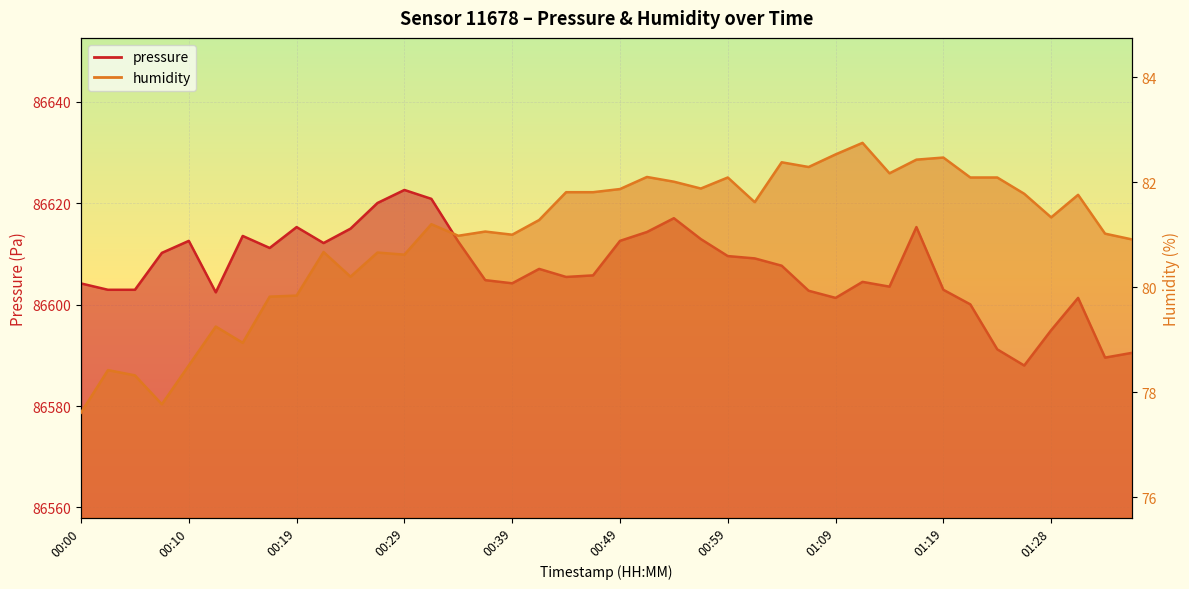

At which category does pressure reach its first local peak?

00:10